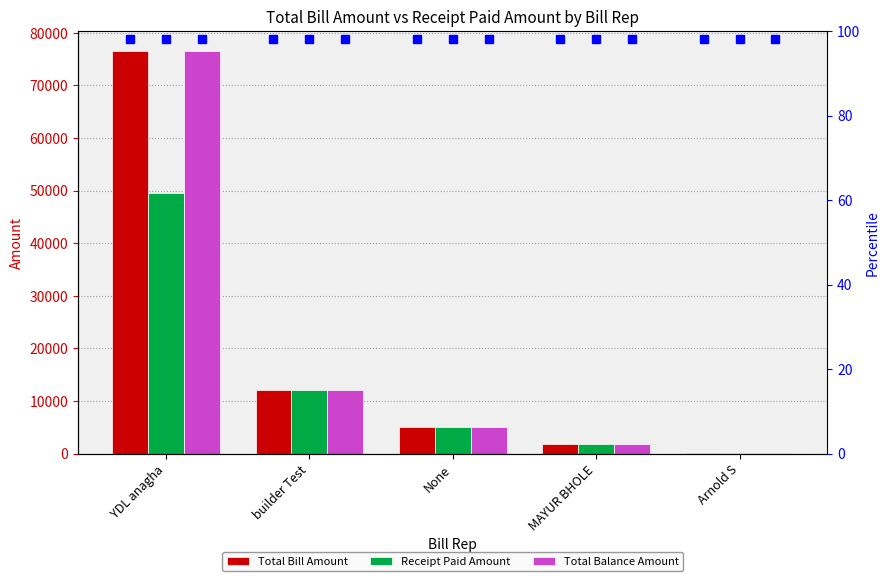

How many values in the Receipt Paid Amount series exceed 5000?

3